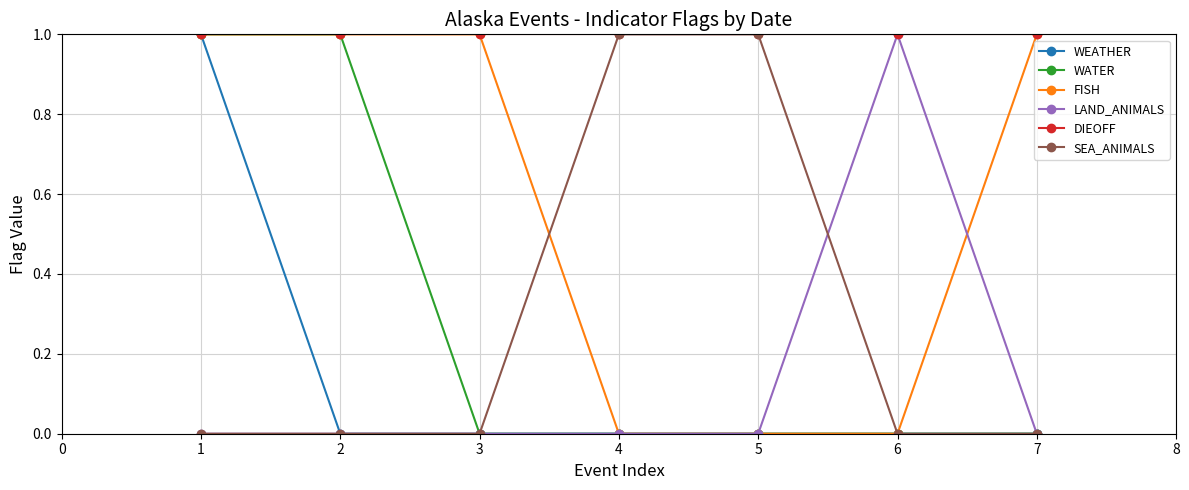

What are all the series names shown in the legend?

WEATHER, WATER, FISH, LAND_ANIMALS, DIEOFF, SEA_ANIMALS